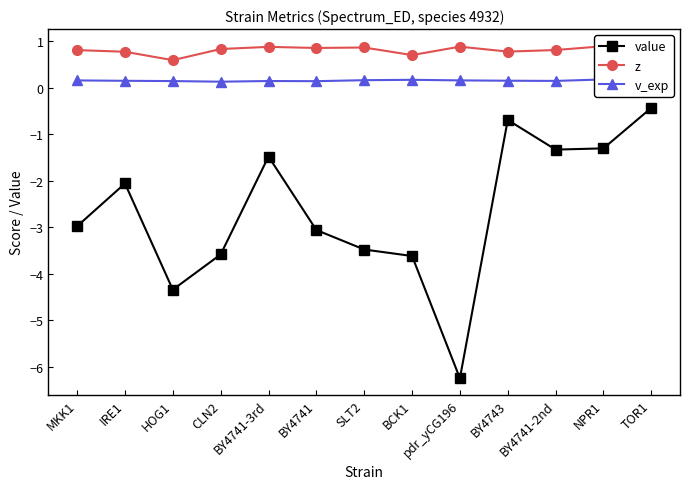

What are all the series names shown in the legend?

value, z, v_exp